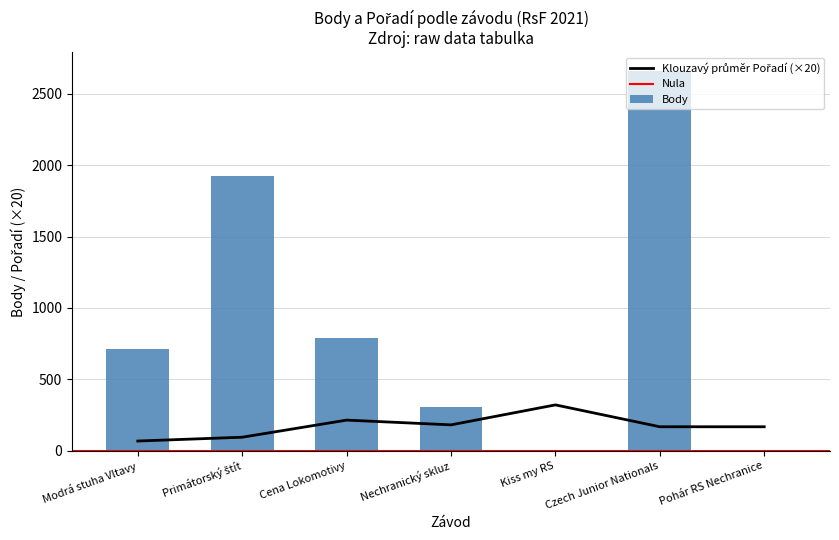

Read the value at Primátorský štít, to the nearest 100.

1900